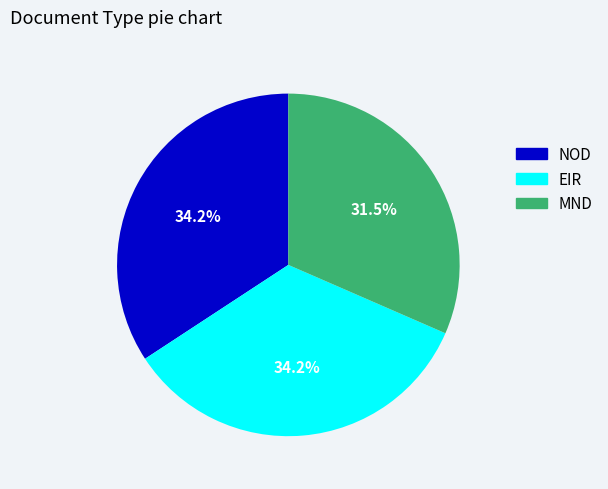

True or false: NOD accounts for 23% of the total.

False